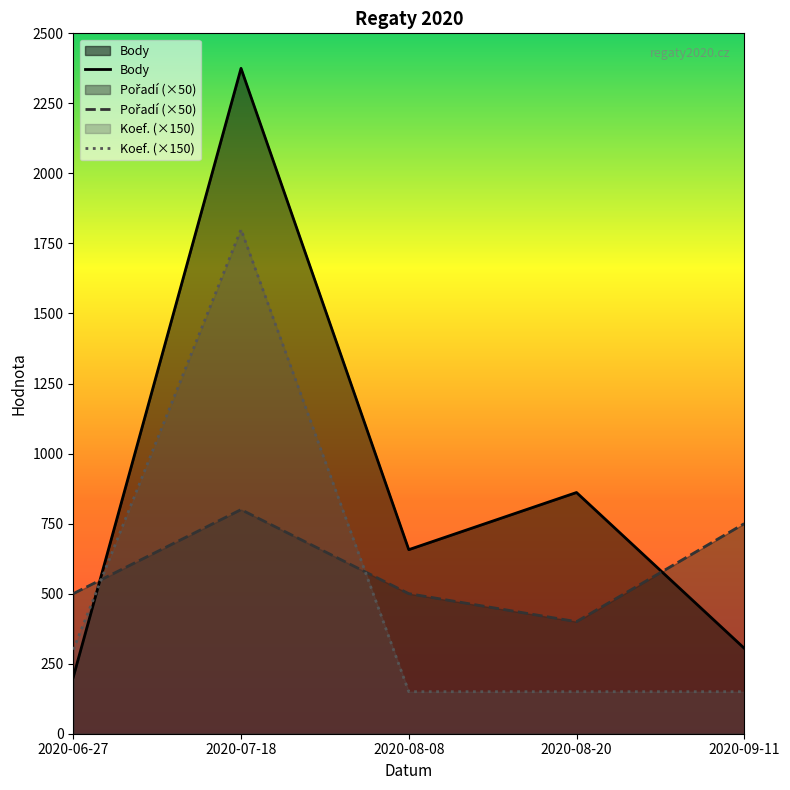

What is the difference between the Body values at 2020-08-20 and 2020-09-11?

556